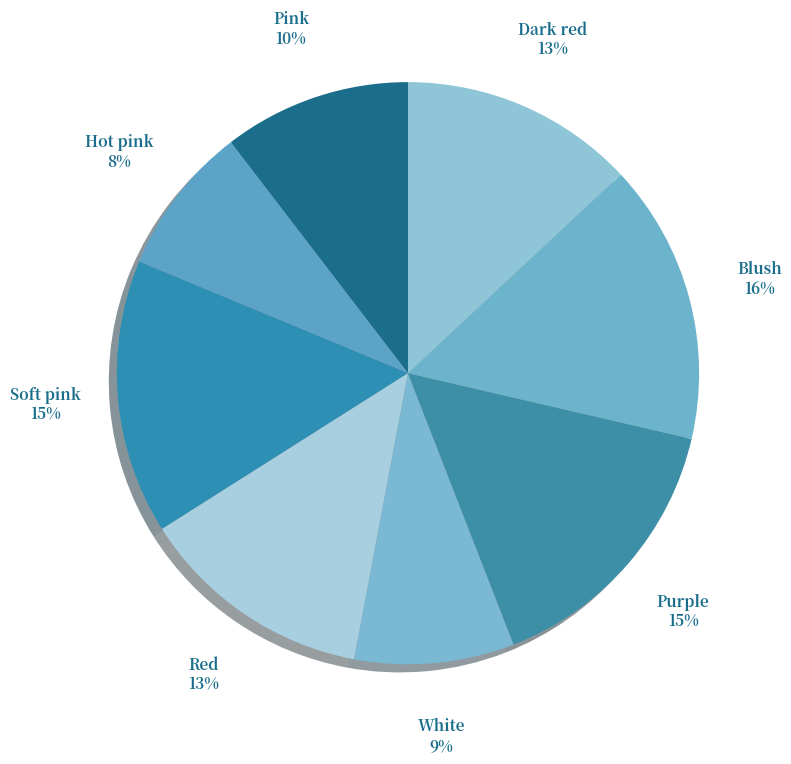

To the nearest percent, what portion does Blush represent?

16%